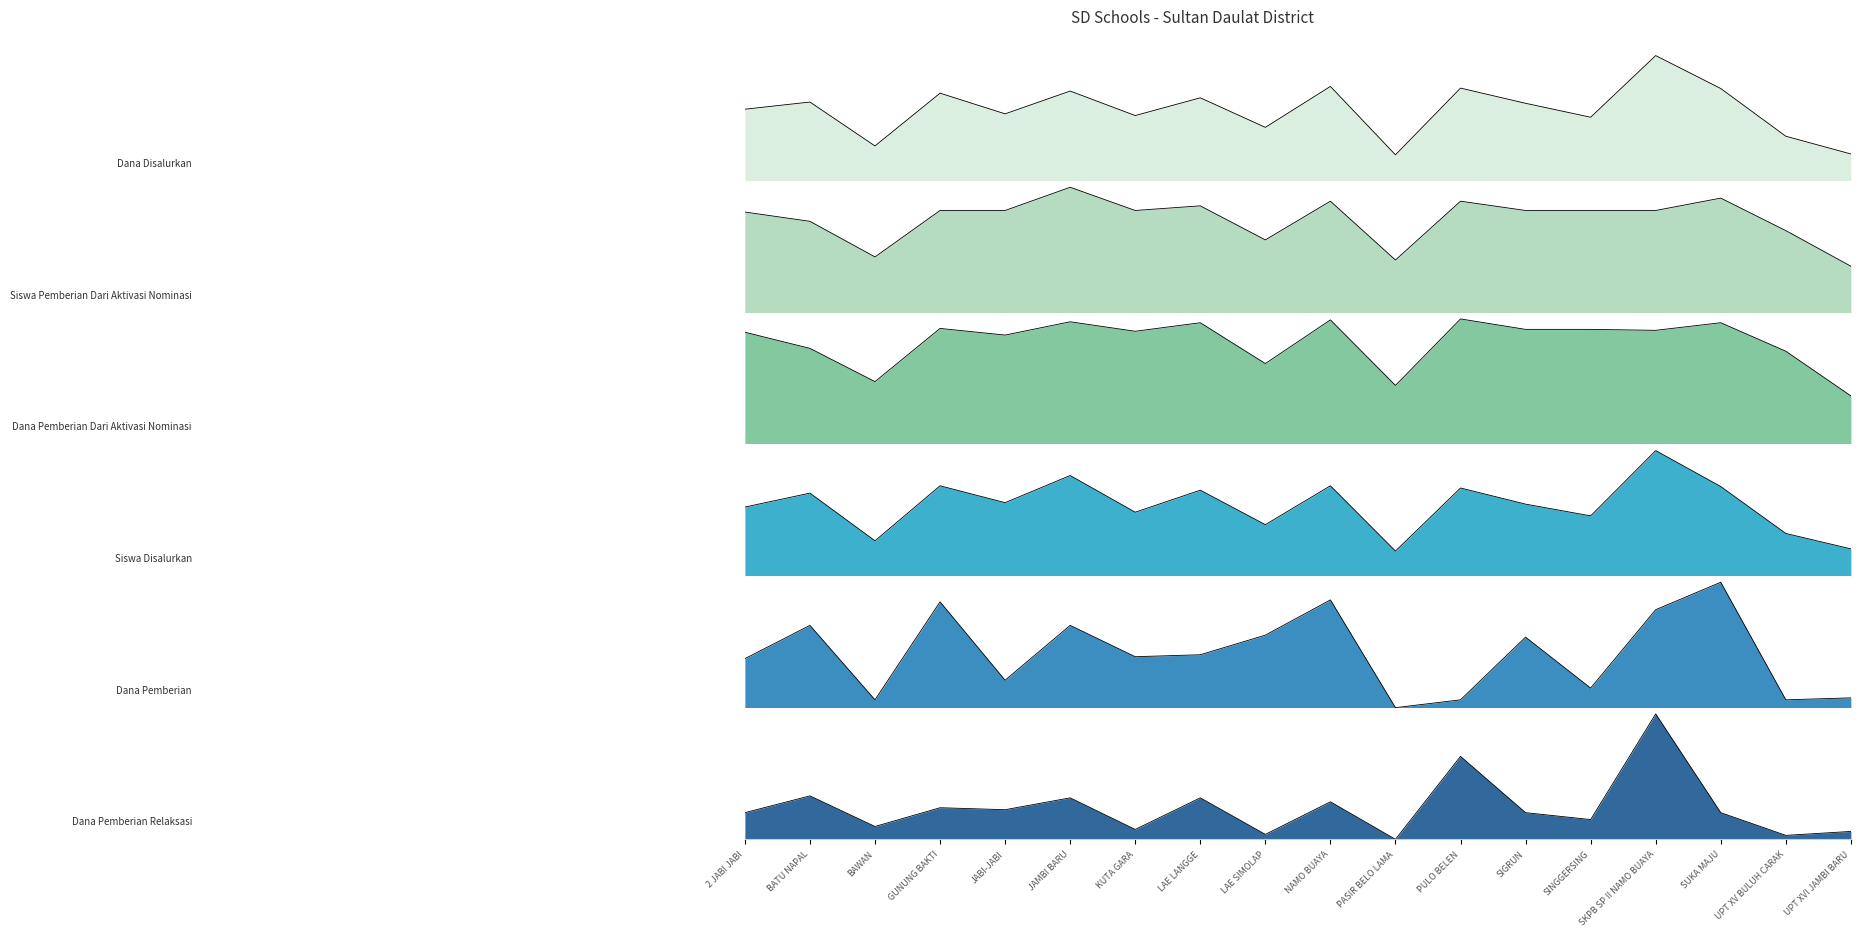

Where is Siswa Disalurkan nearest to the value 0?

PASIR BELO LAMA